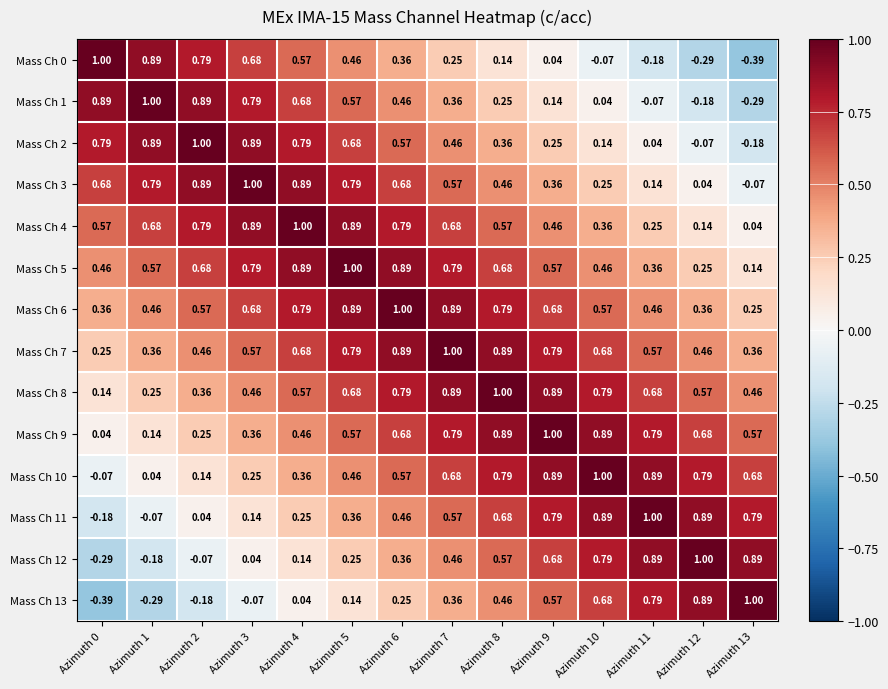

Is the value of Mass Ch 8 at Azimuth 11 greater than the value of Mass Ch 10 at Azimuth 2?

Yes